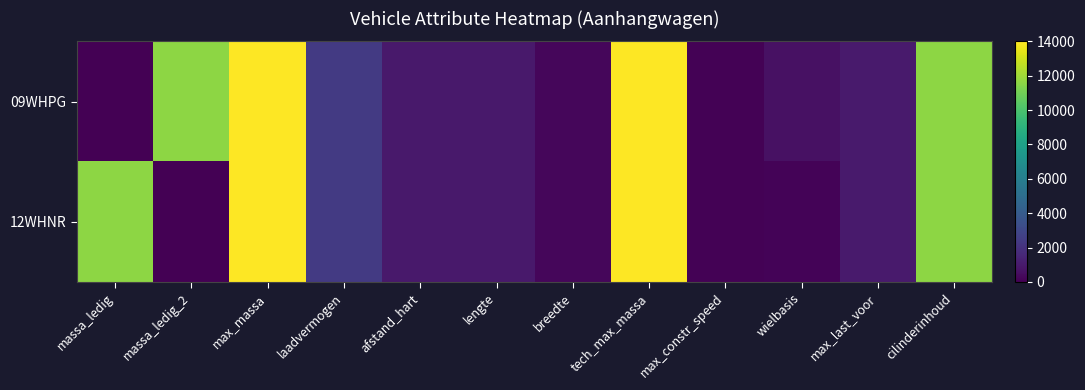

Rank the series by their maximum value, from highest to lowest.

09WHPG, 12WHNR